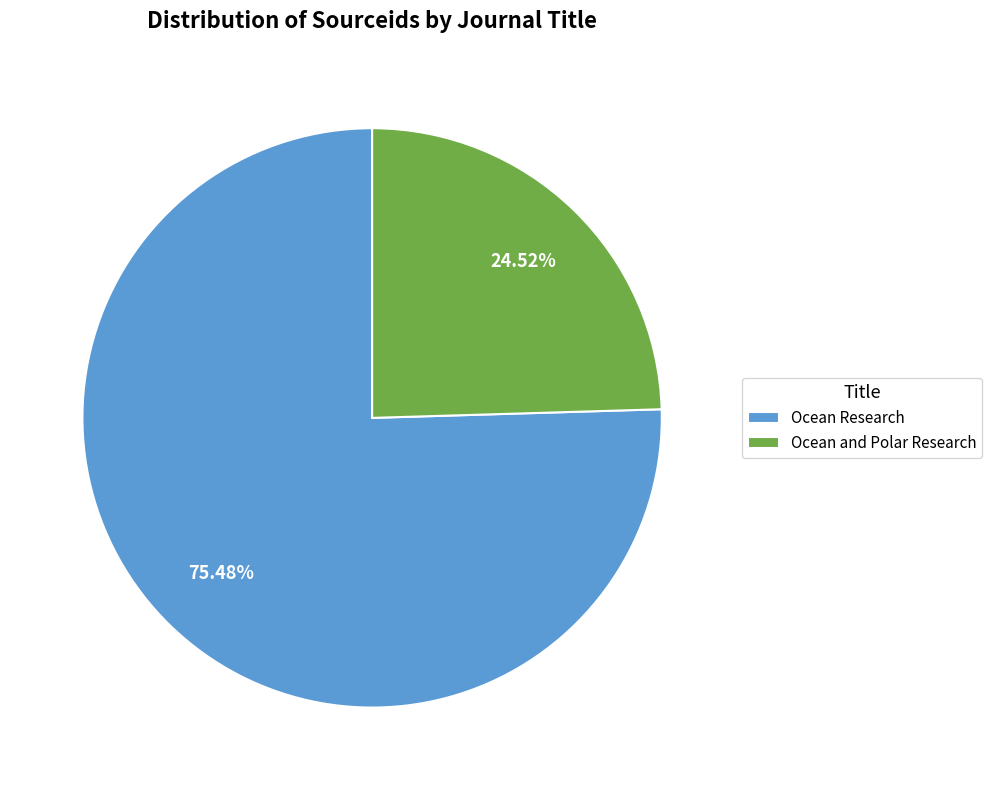

To the nearest percent, what is the combined percentage of Ocean and Polar Research and Ocean Research?

100%